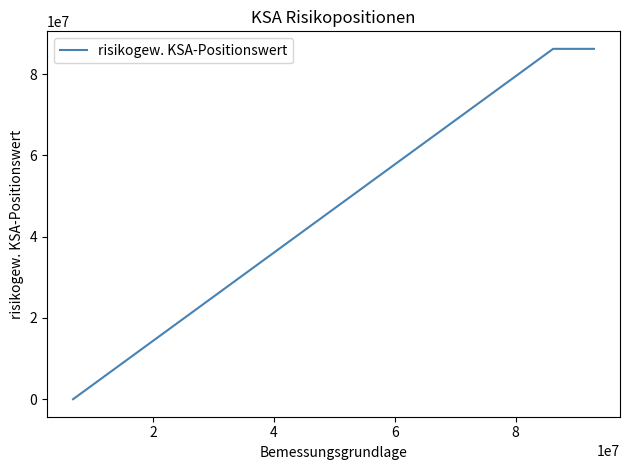

How many values exceed 86189053?

2